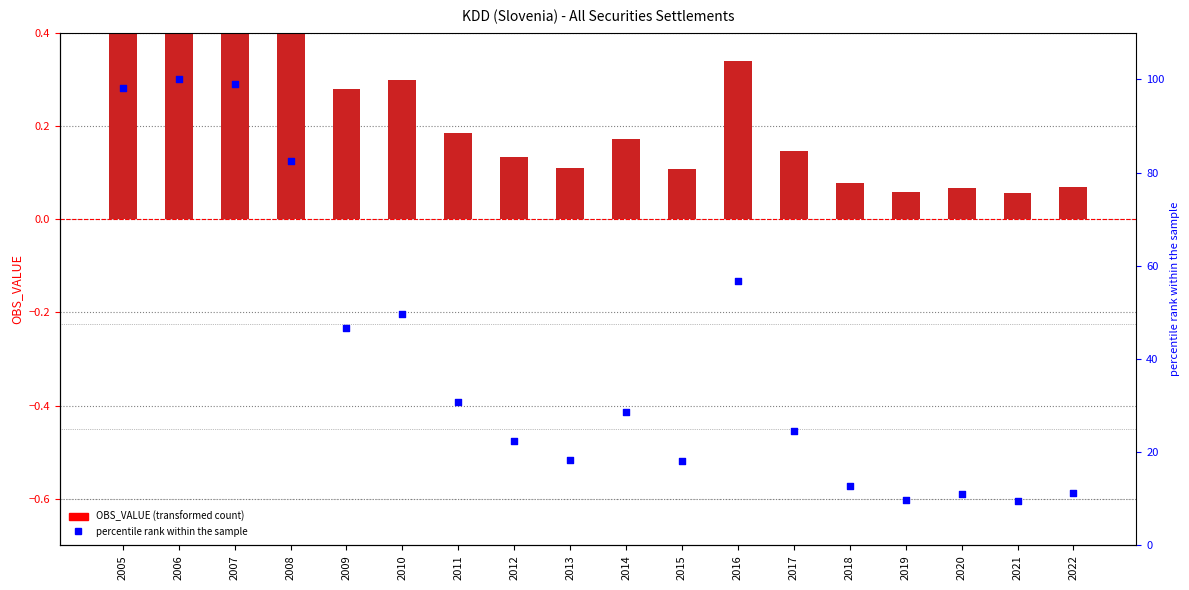

Is the value of OBS_VALUE at 2015 greater than the value of percentile rank within the sample at 2008?

No